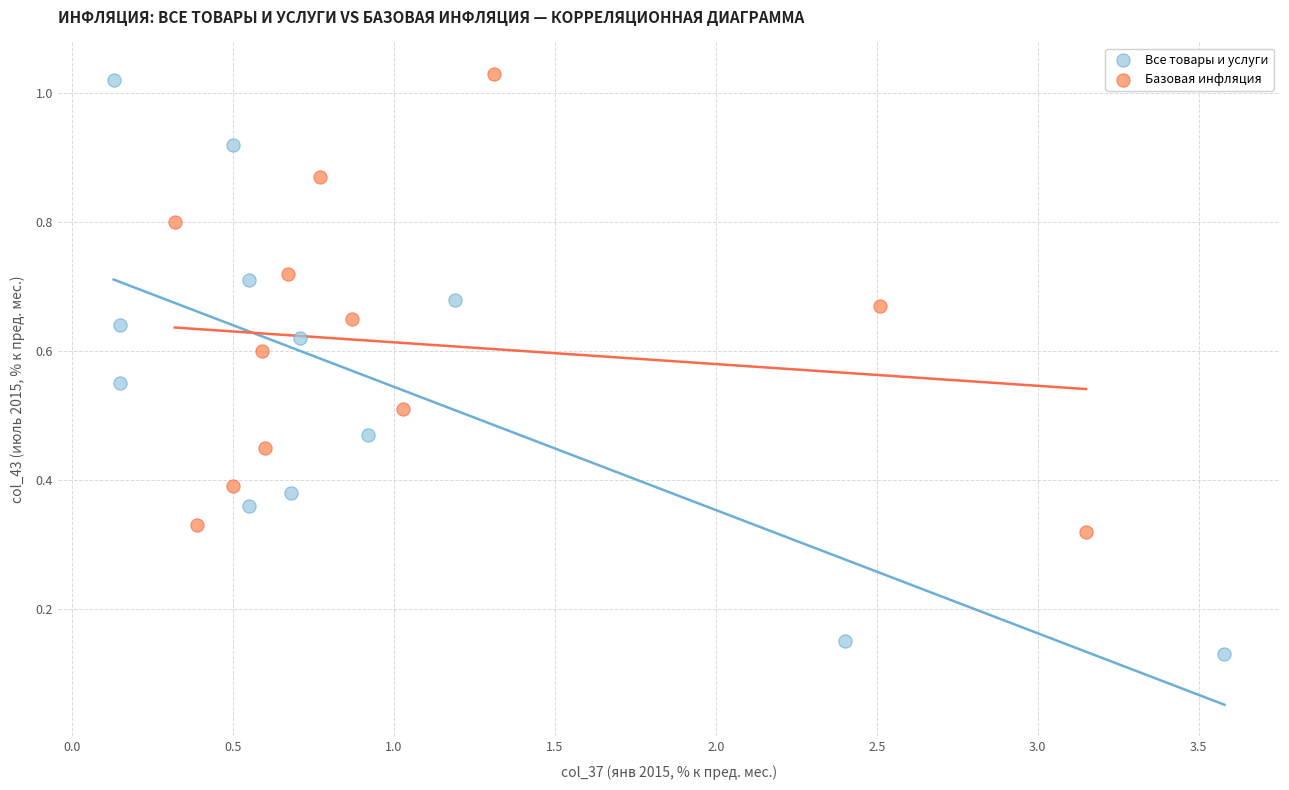

Which series reaches the minimum Y coordinate?

Все товары и услуги